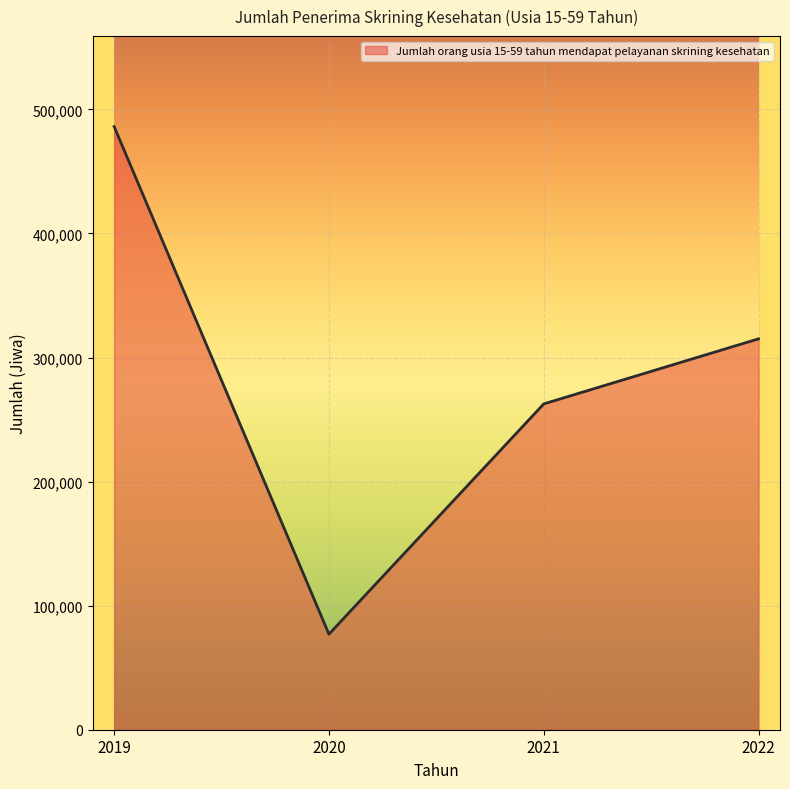

How many categories are shown in the chart?

4